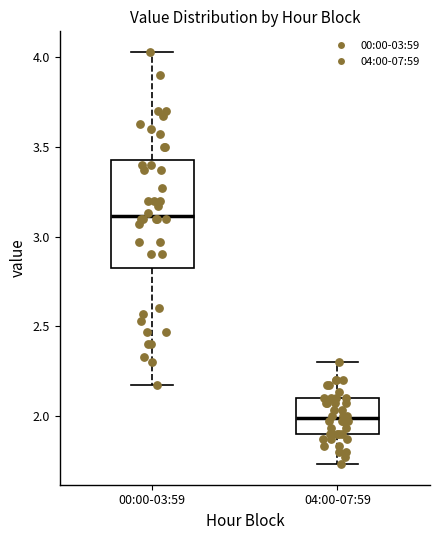

Comparing the boxes themselves (not the whiskers), which one is the tallest?

00:00-03:59